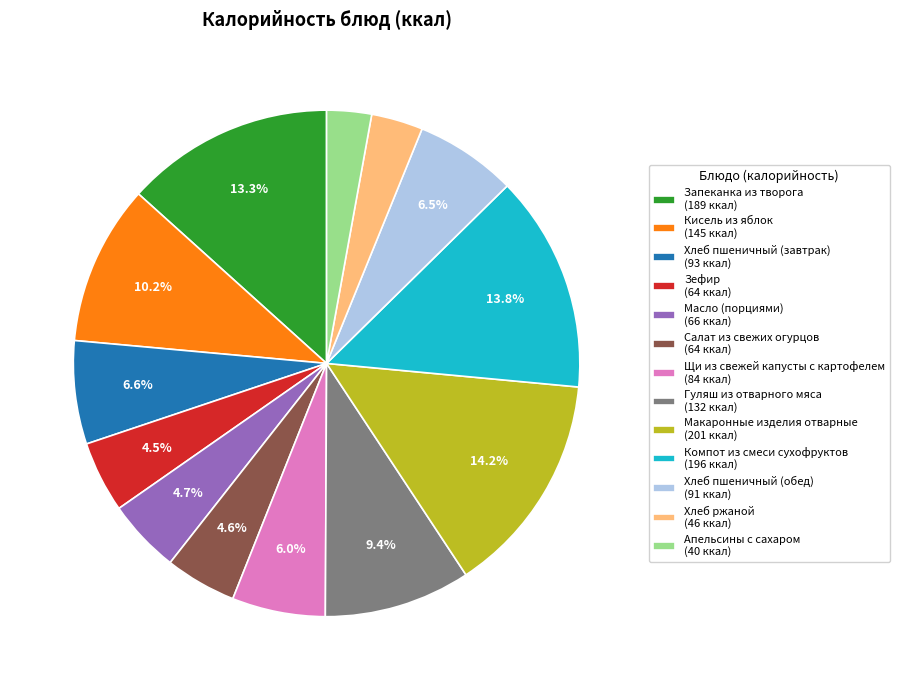

Is there any slice that represents more than half of the pie?

No